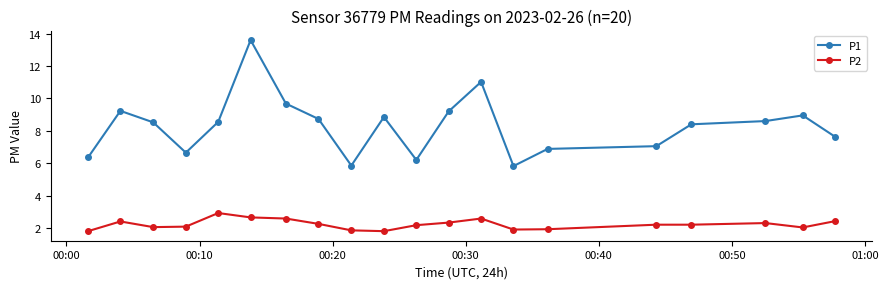

Which series has the widest spread of values?

P1